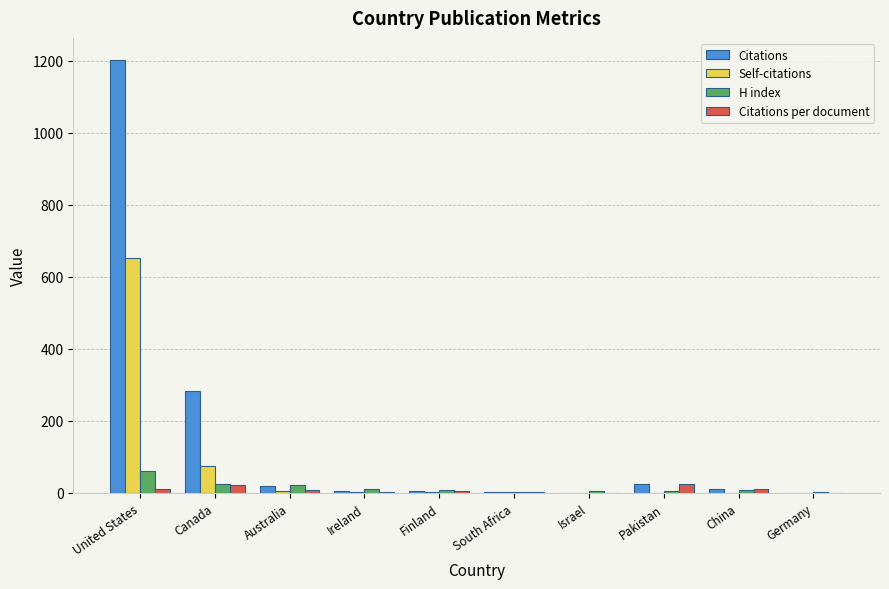

At which category is the sum across all series the highest?

United States